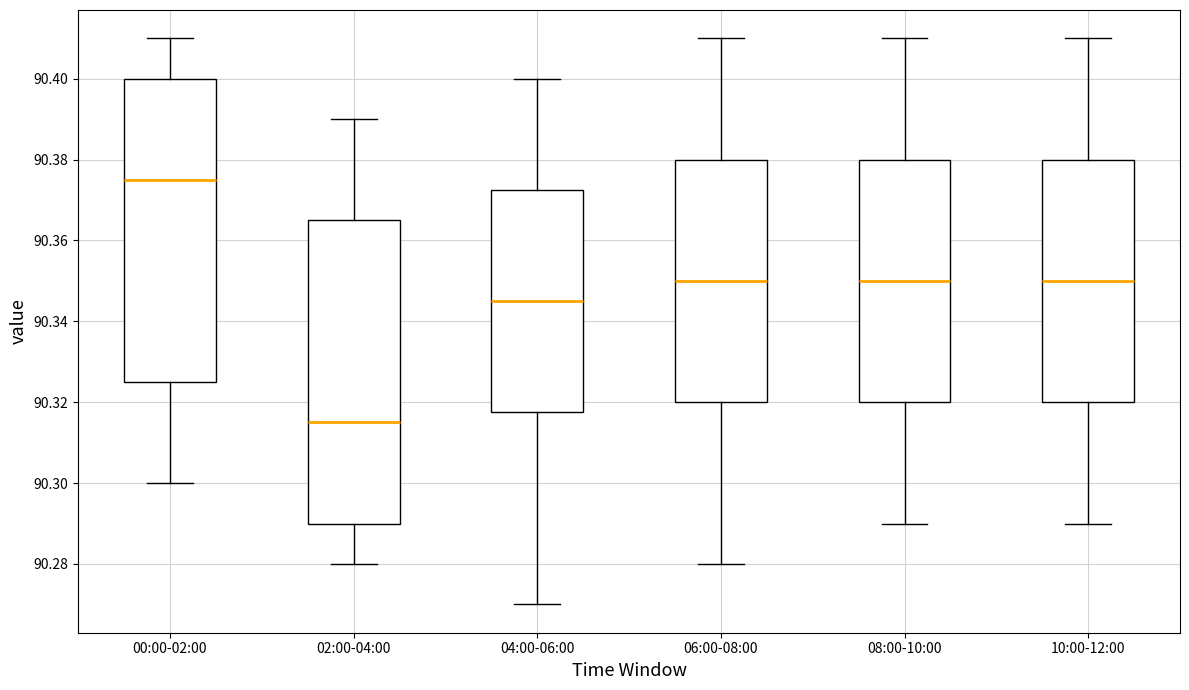

Reading left to right, transcribe this box plot: for each box, give where its median line is, the range the box spans, and where its two whiskers end, as read against the y-axis. The values are not printed on the chart, so give them approximately, as read against the axis.

00:00-02:00: median 90.376, box 90.326 to 90.400, whiskers 90.300 to 90.410
02:00-04:00: median 90.316, box 90.290 to 90.366, whiskers 90.280 to 90.390
04:00-06:00: median 90.346, box 90.318 to 90.372, whiskers 90.270 to 90.400
06:00-08:00: median 90.350, box 90.320 to 90.380, whiskers 90.280 to 90.410
08:00-10:00: median 90.350, box 90.320 to 90.380, whiskers 90.290 to 90.410
10:00-12:00: median 90.350, box 90.320 to 90.380, whiskers 90.290 to 90.410